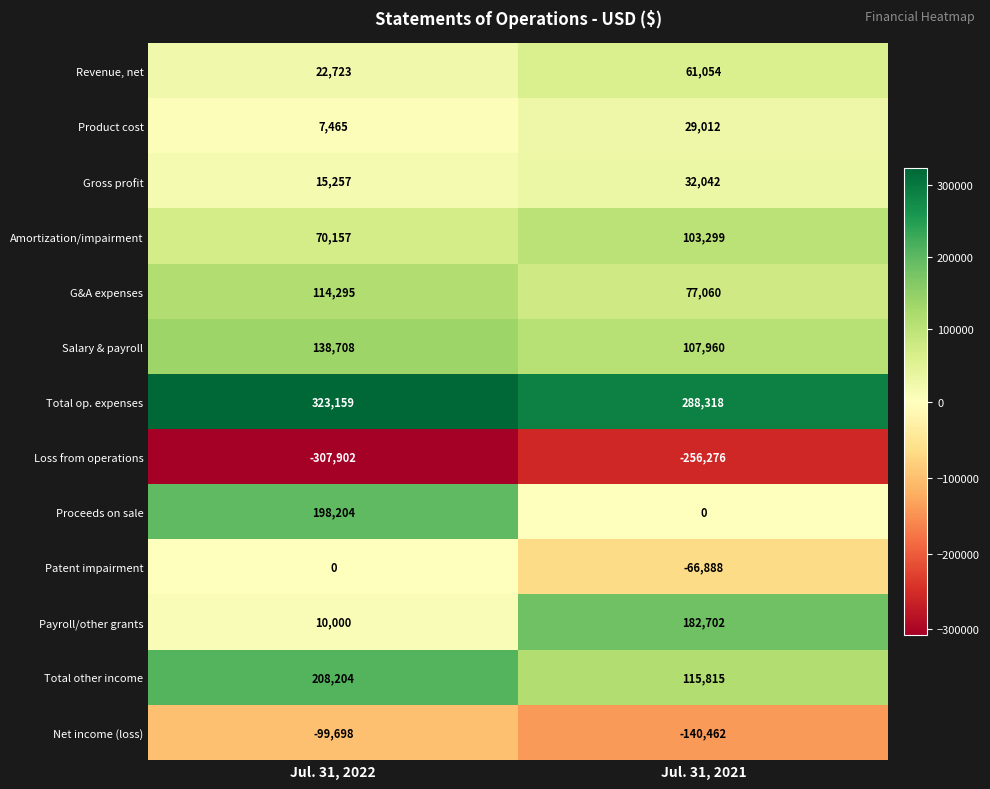

What is the minimum value shown in the chart?

-307902